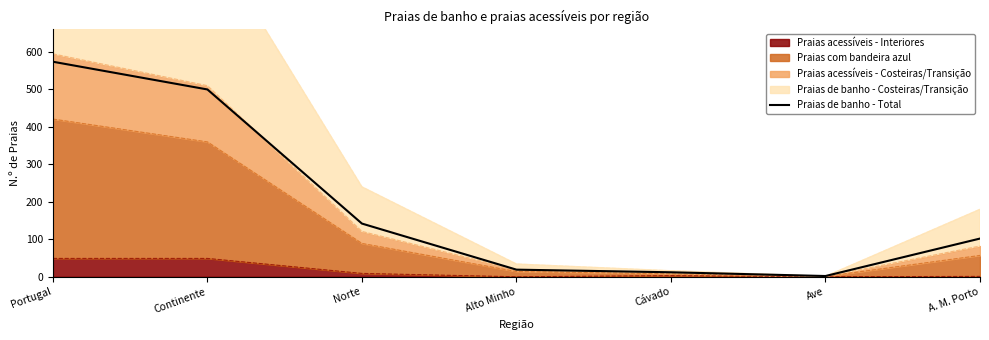

Rank the categories by value from lowest to highest.

Ave, Cávado, Alto Minho, A. M. Porto, Norte, Continente, Portugal